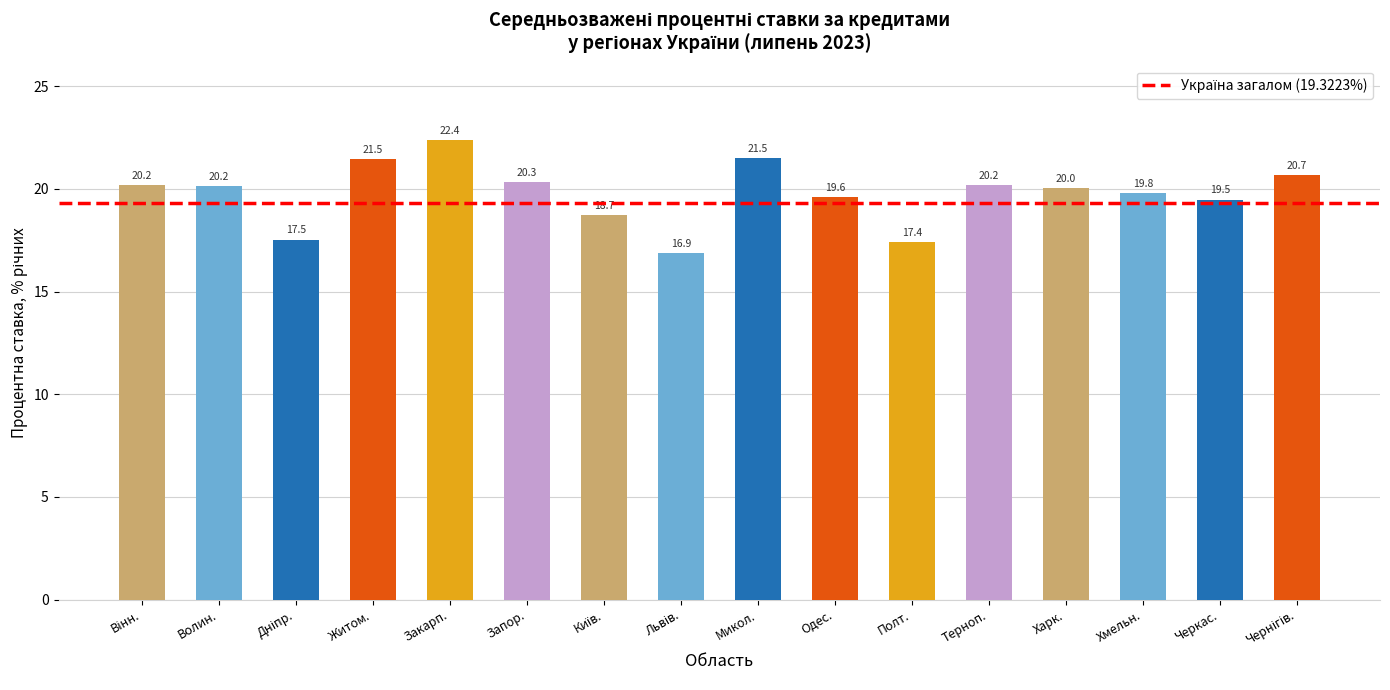

How many values are below 20?

7